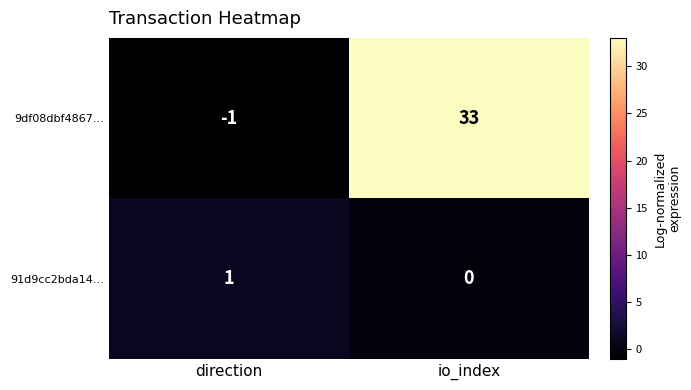

Rank the series by their average value, from lowest to highest.

91d9cc2bda14…, 9df08dbf4867…